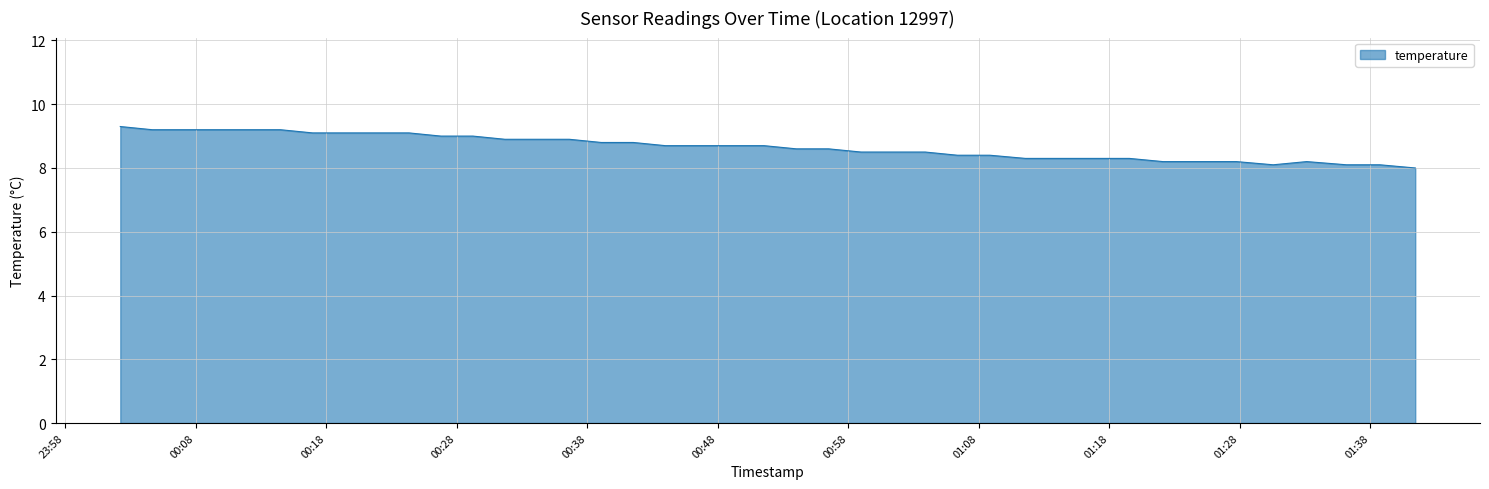

What is the minimum value shown in the chart?

8.0